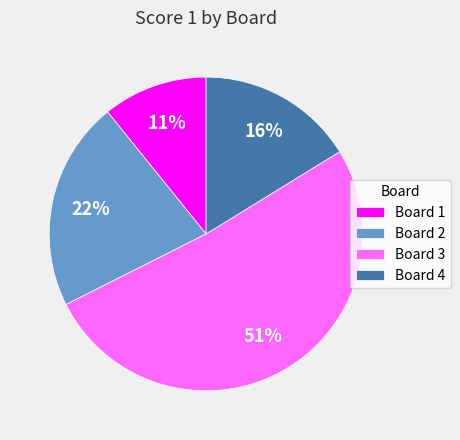

Between Board 2 and Board 1, which is larger?

Board 2